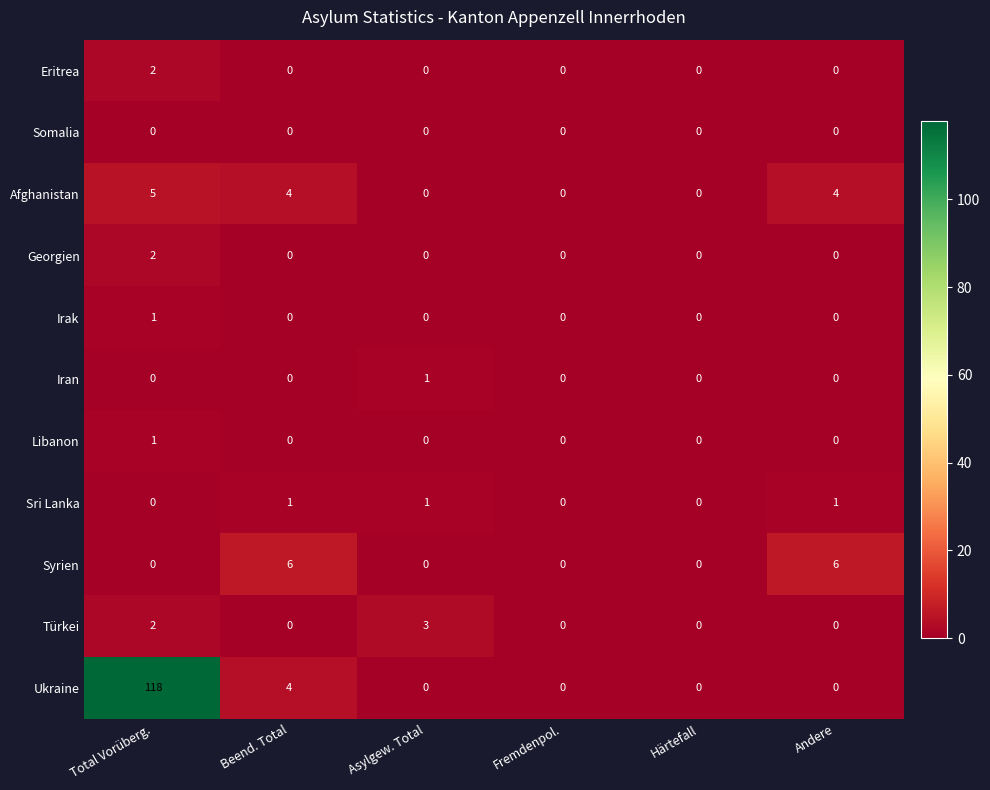

At which category is the sum across all series the highest?

Total Vorüberg.